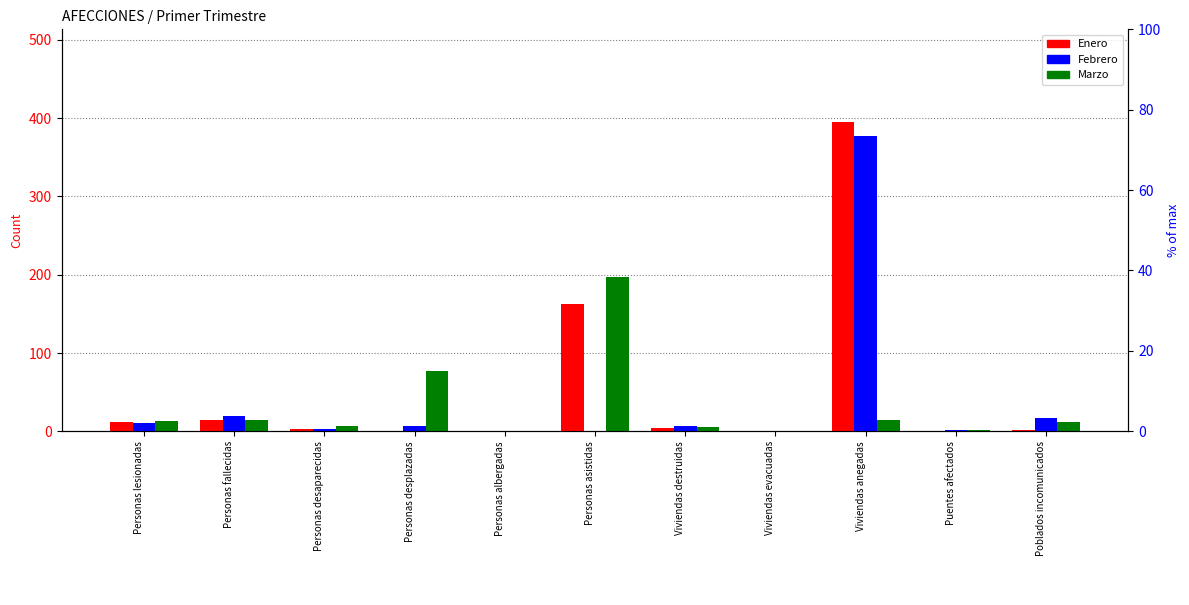

List the labels in order of Marzo value, smallest first.

Personas albergadas, Viviendas evacuadas, Puentes afectados, Viviendas destruidas, Personas desaparecidas, Poblados incomunicados, Personas lesionadas, Personas fallecidas, Viviendas anegadas, Personas desplazadas, Personas asistidas